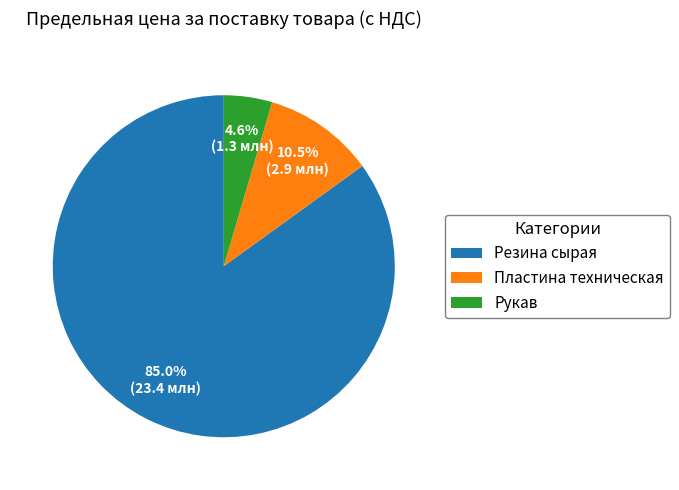

What is the largest slice in the pie chart?

Резина сырая